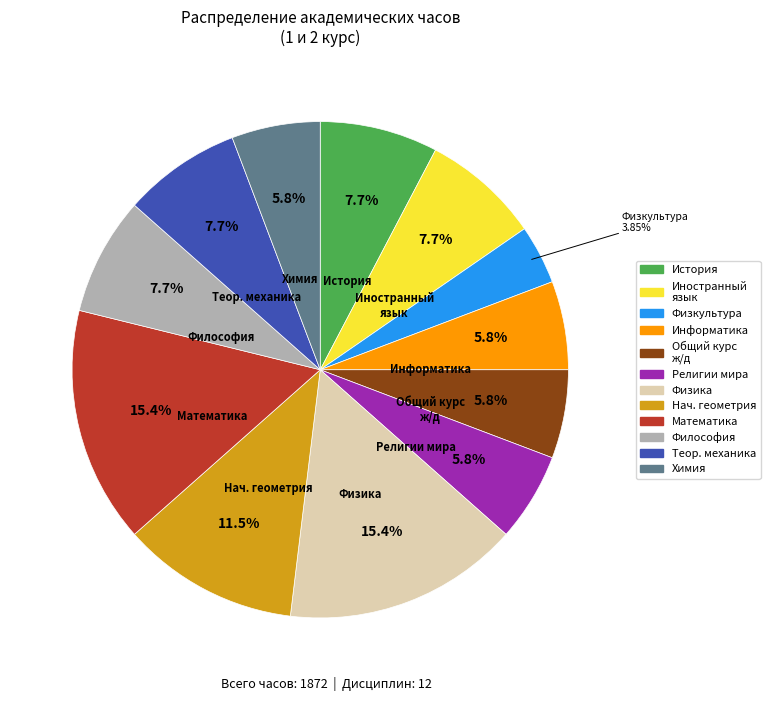

Is there a majority slice in this chart?

No